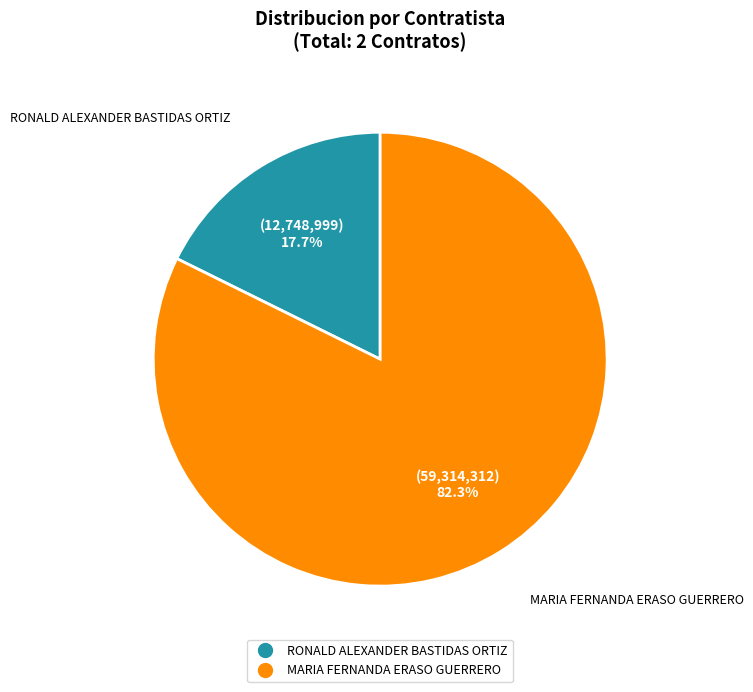

To the nearest percent, what is the average slice percentage?

50%